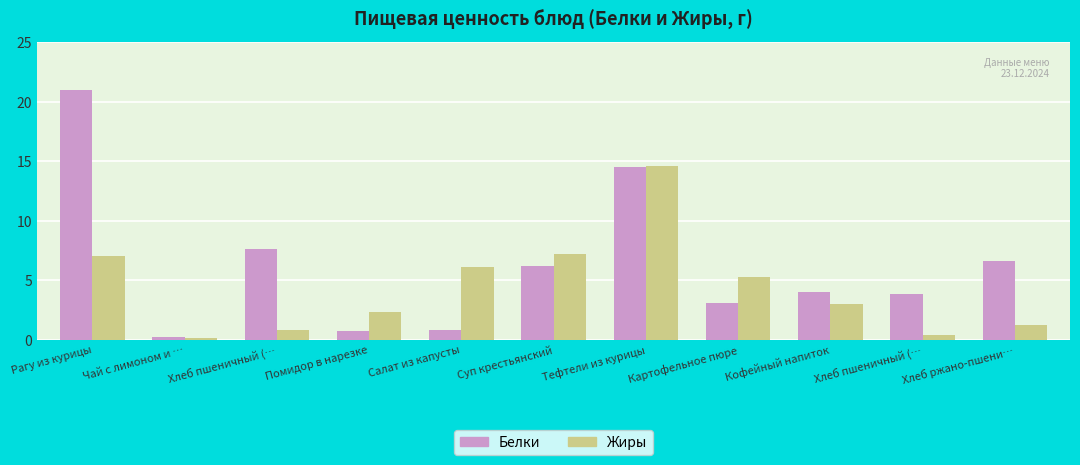

Does the chart contain any negative values?

No